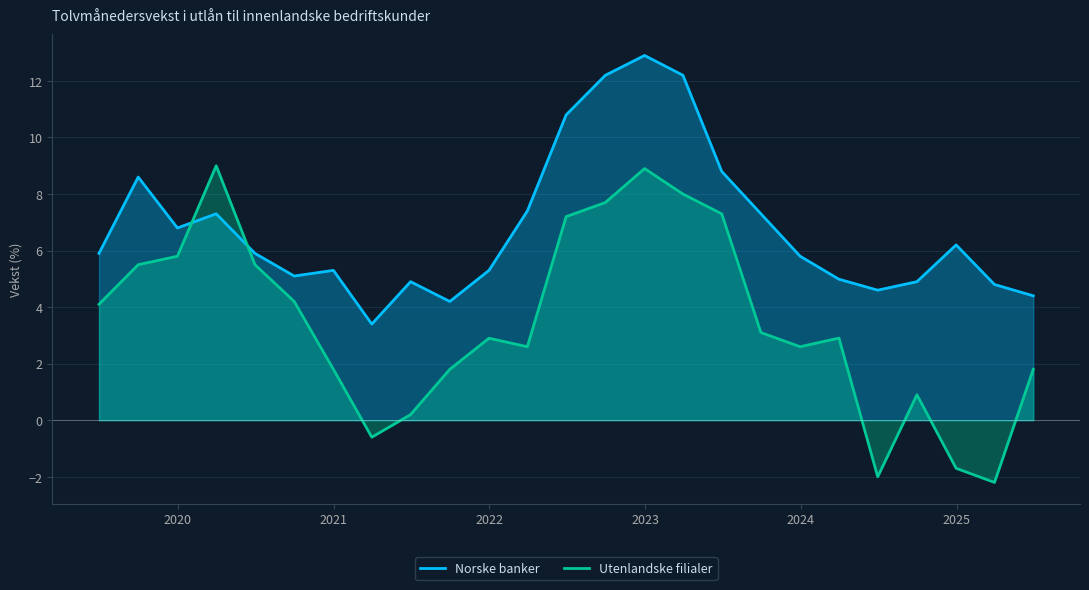

How many lines are shown in the chart?

2